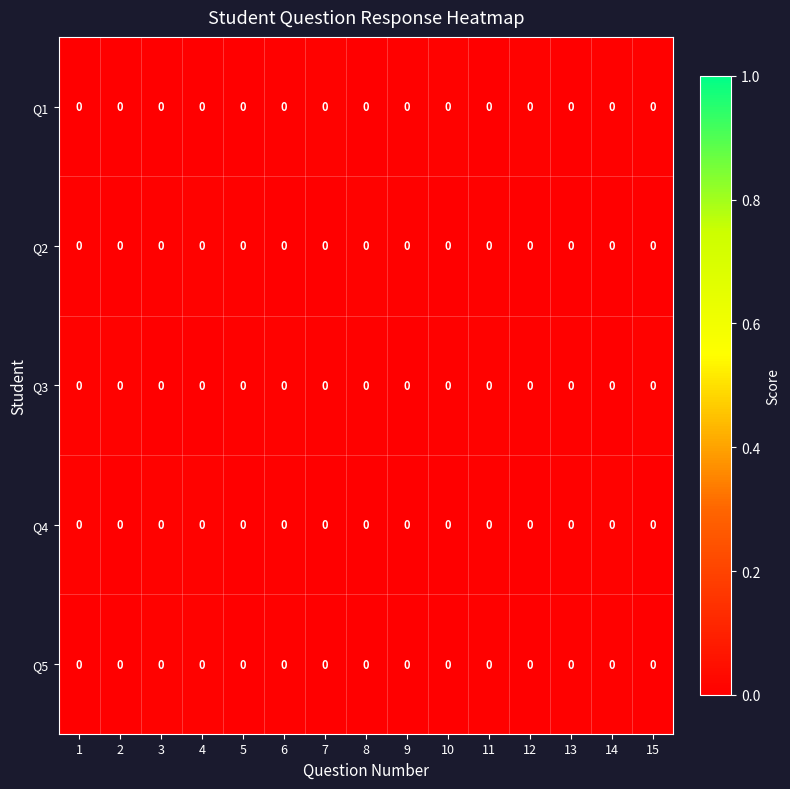

The row_1 series shows 0.0 at 12. True or false?

True